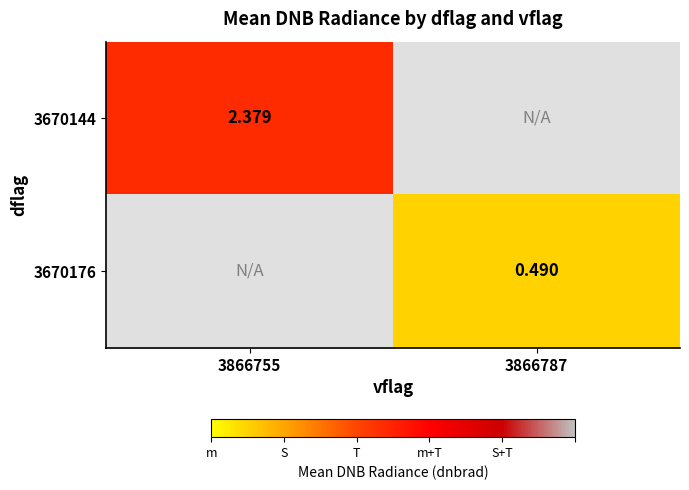

Is the value of 3670176 at 3866787 greater than the value of 3670144 at 3866755?

No